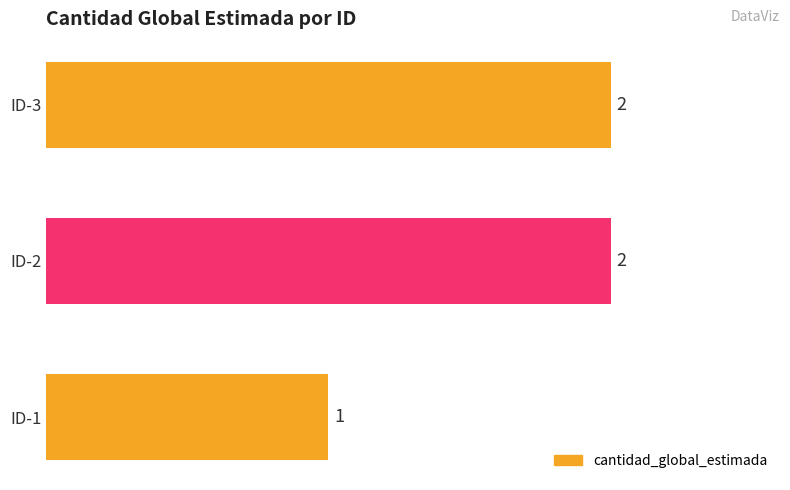

How many bars are there in total?

3